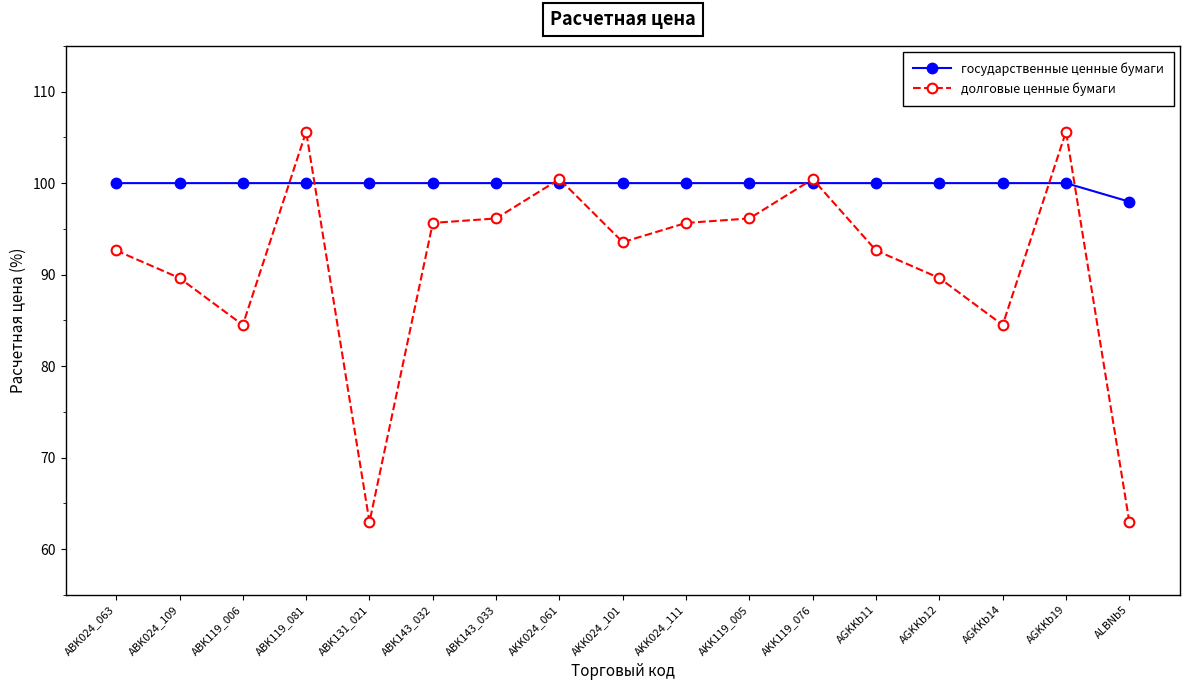

Between which two adjacent categories do государственные ценные бумаги and долговые ценные бумаги first intersect?

ABK119_006 and ABK119_081